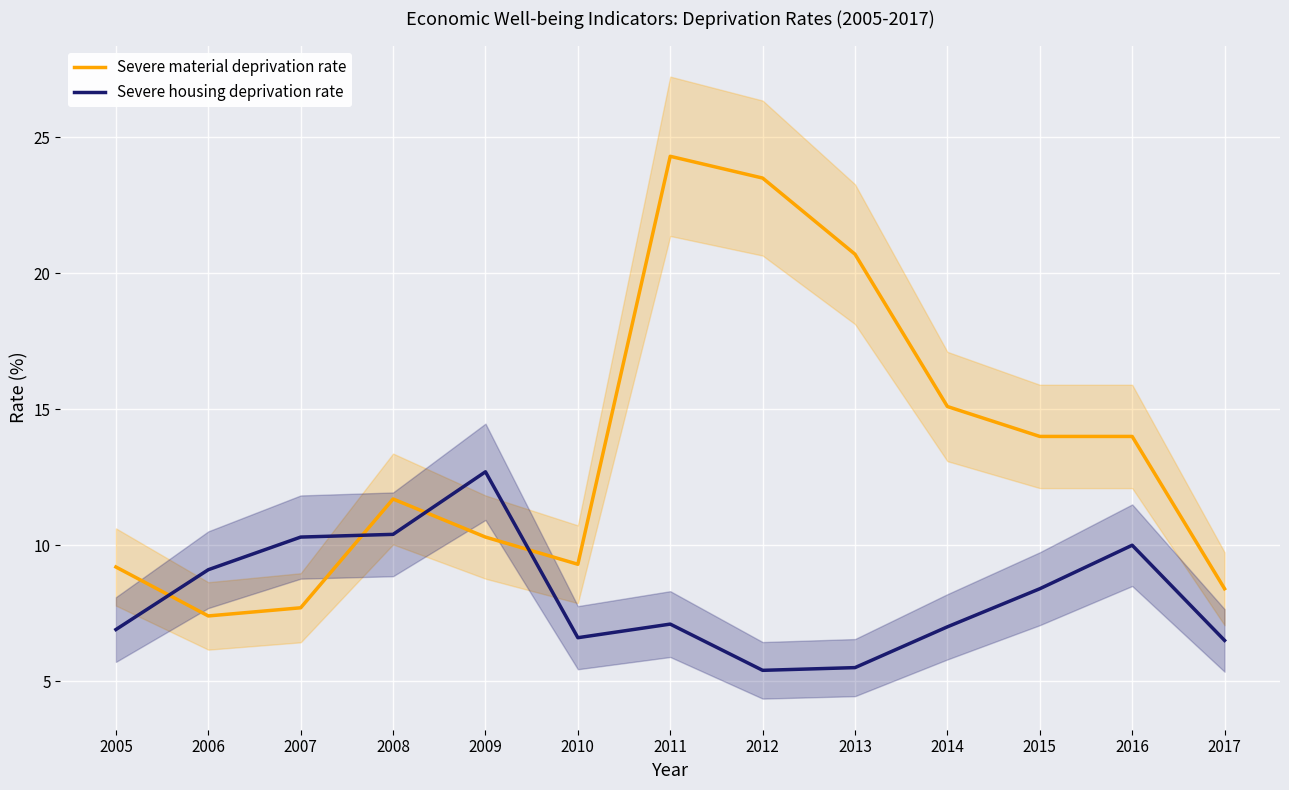

What is the smallest value displayed?

5.4